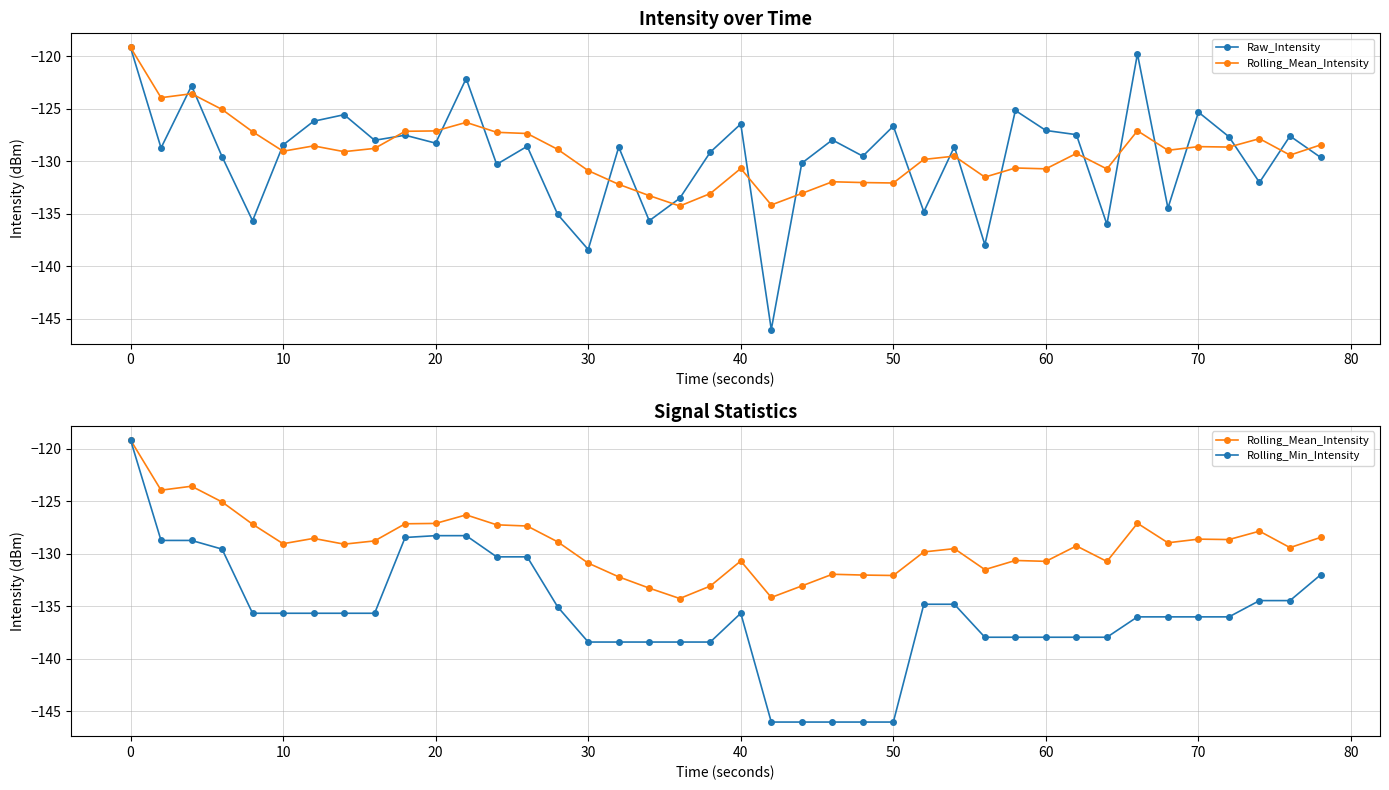

True or false: Rolling_Min_Intensity and Raw_Intensity cross at least once.

False